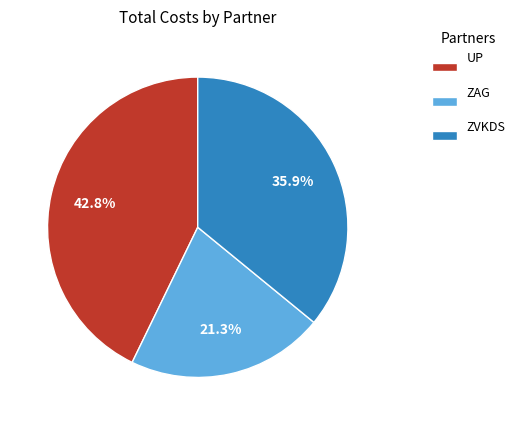

To the nearest percent, what portion does ZAG represent?

21%